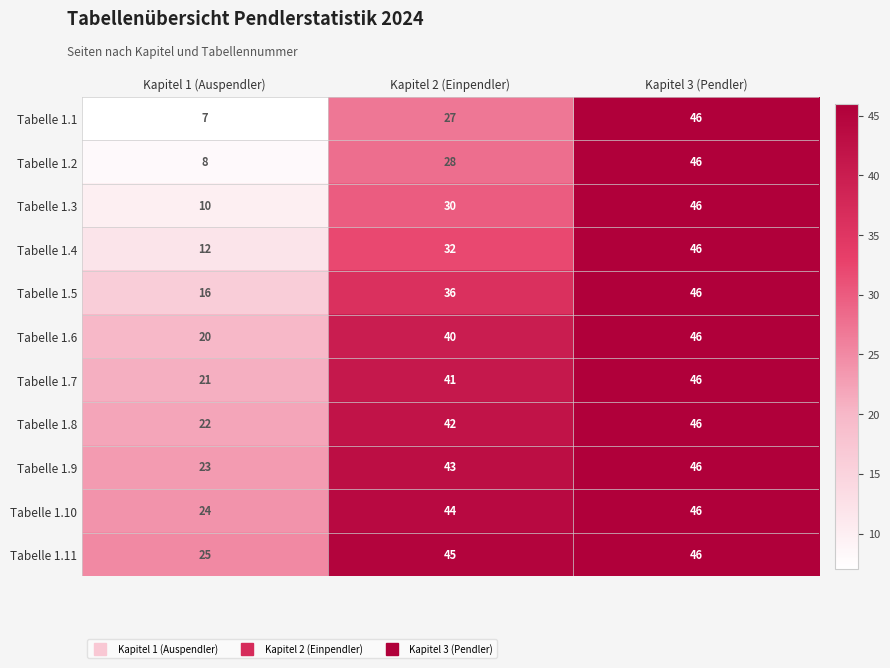

What is the spread (max minus min) of values at Kapitel 1 (Auspendler)?

18